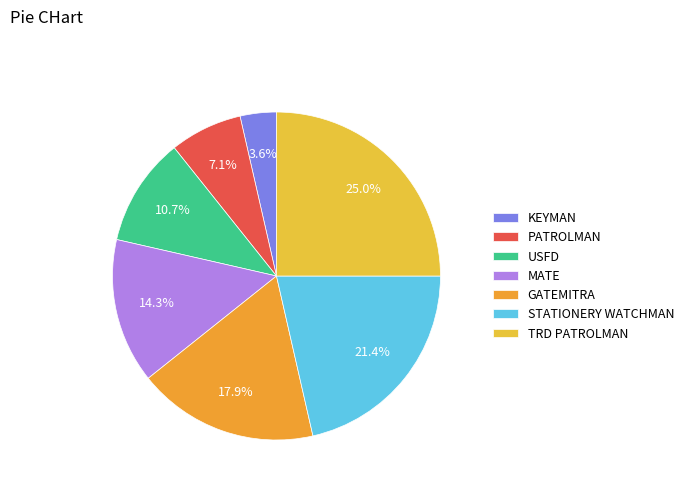

The KEYMAN slice represents 4% of the pie. True or false?

True